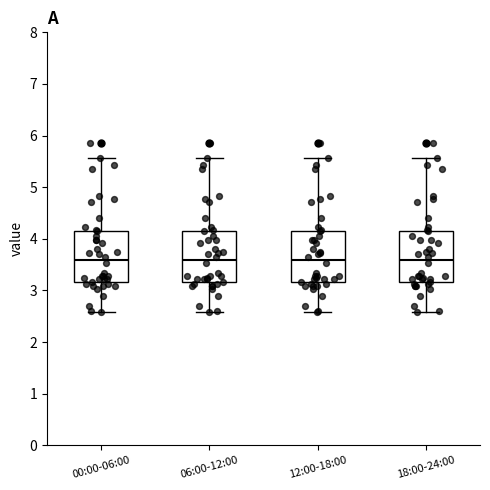

Reading left to right, read every box against the y-axis: the position of its median line, the range the box covers, and the ends of its whiskers. The values are not printed on the chart, so give them approximately, as read against the axis.

00:00-06:00: median 3.6, box 3.2 to 4.2, whiskers 2.6 to 5.6
06:00-12:00: median 3.6, box 3.2 to 4.2, whiskers 2.6 to 5.6
12:00-18:00: median 3.6, box 3.2 to 4.2, whiskers 2.6 to 5.6
18:00-24:00: median 3.6, box 3.2 to 4.2, whiskers 2.6 to 5.6